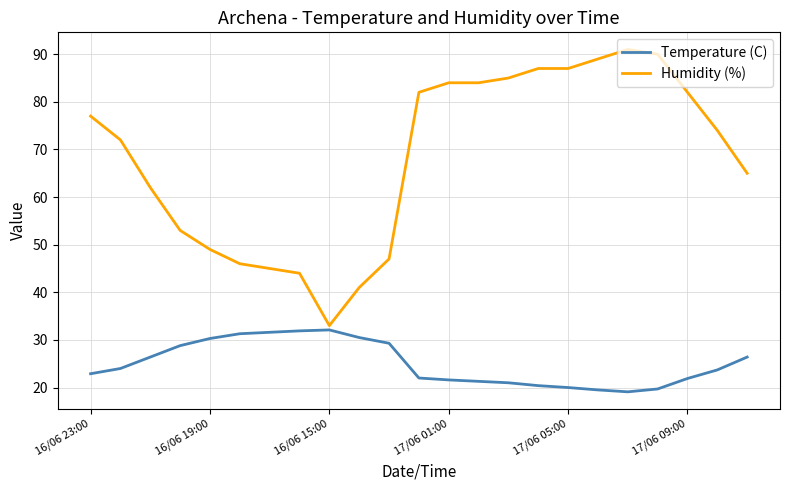

Which series has the largest range (max minus min)?

Humidity (%)